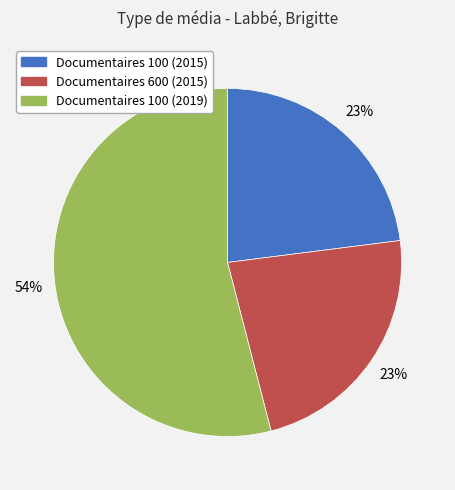

Is there any slice that represents more than half of the pie?

Yes